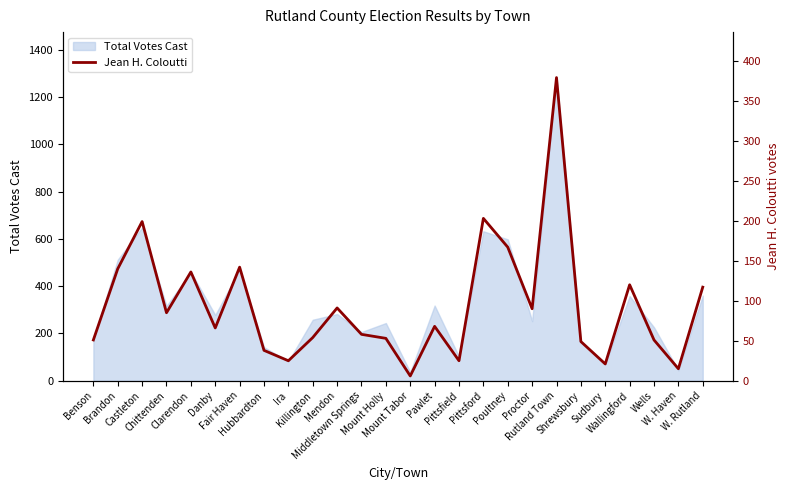

What is the maximum value for Total Votes Cast?

1282